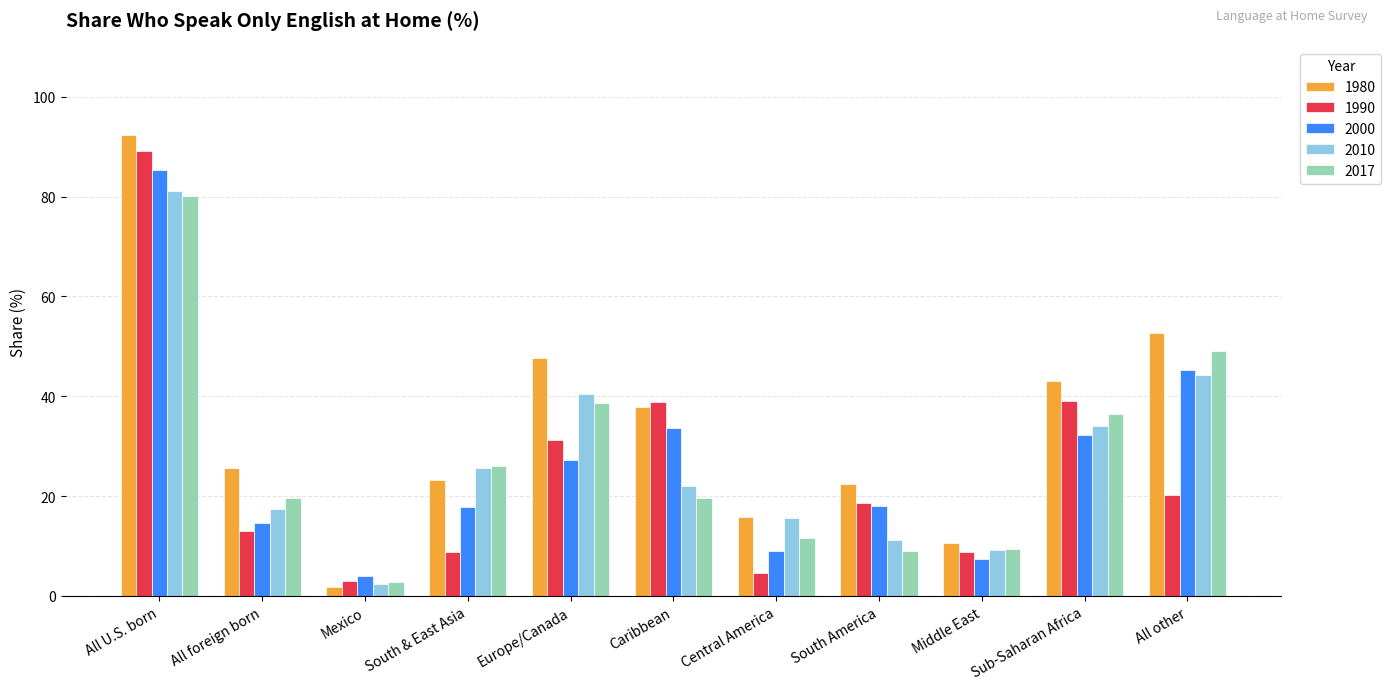

Rank the categories by 2010 value from lowest to highest.

Mexico, Middle East, South America, Central America, All foreign born, Caribbean, South & East Asia, Sub-Saharan Africa, Europe/Canada, All other, All U.S. born